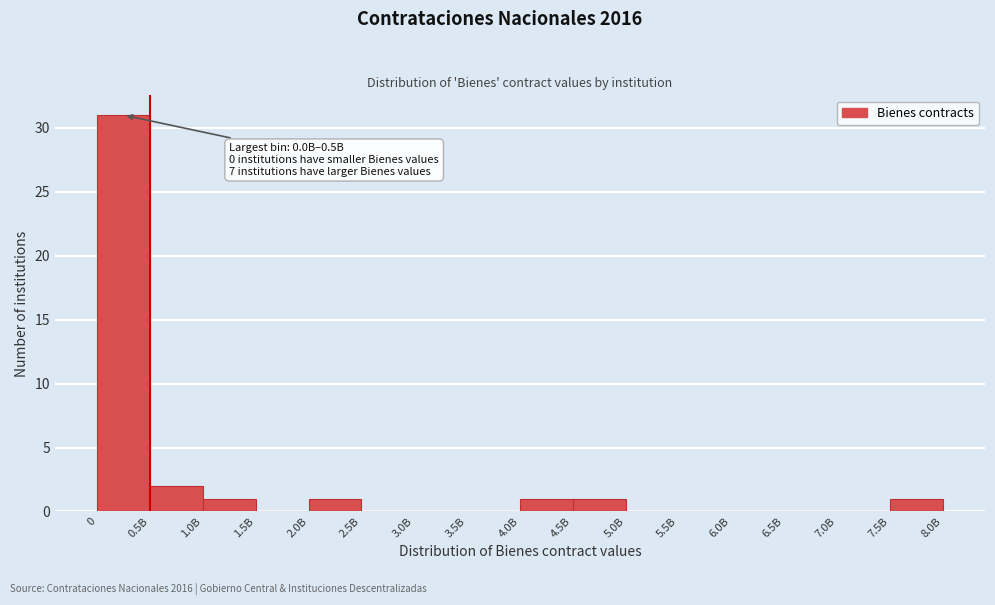

Reading left to right, list all the values displayed in this chart.

0=31	0.5B=2	1.0B=1	1.5B=0	2.0B=1	2.5B=0	3.0B=0	3.5B=0	4.0B=1	4.5B=1	5.0B=0	5.5B=0	6.0B=0	6.5B=0	7.0B=0	7.5B=1